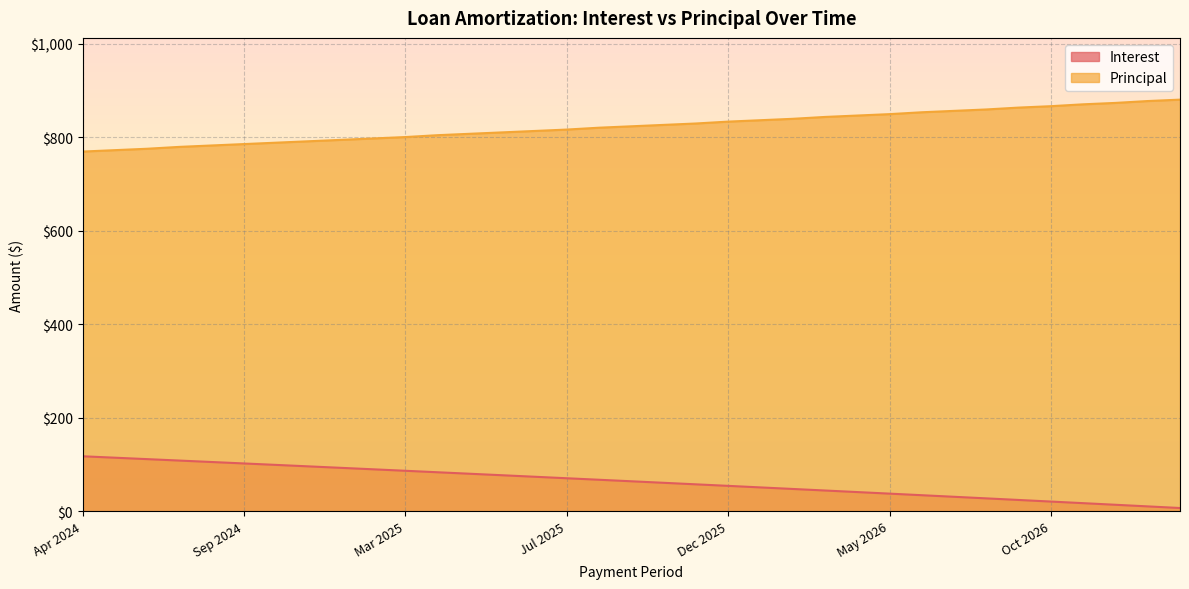

Reading left to right, transcribe all the data shown in this chart.

Interest: 117.6	114.5	111.5	108.4	105.3	102.2	99.1	96.0	92.9	89.7	86.6	83.4	80.2	77.0	73.8	70.6	67.4	64.1	60.9	57.6	54.3	51.0	47.7	44.4	41.1	37.7	34.4	31.0	27.6	24.2	20.8	17.4	13.9	10.4	7.0
Principal: 769.0	772.0	775.0	779.0	782.0	785.0	788.0	791.0	794.0	797.0	800.0	804.0	807.0	810.0	813.0	816.0	820.0	823.0	826.0	829.0	833.0	836.0	839.0	843.0	846.0	849.0	853.0	856.0	859.0	863.0	866.0	870.0	873.0	877.0	880.0